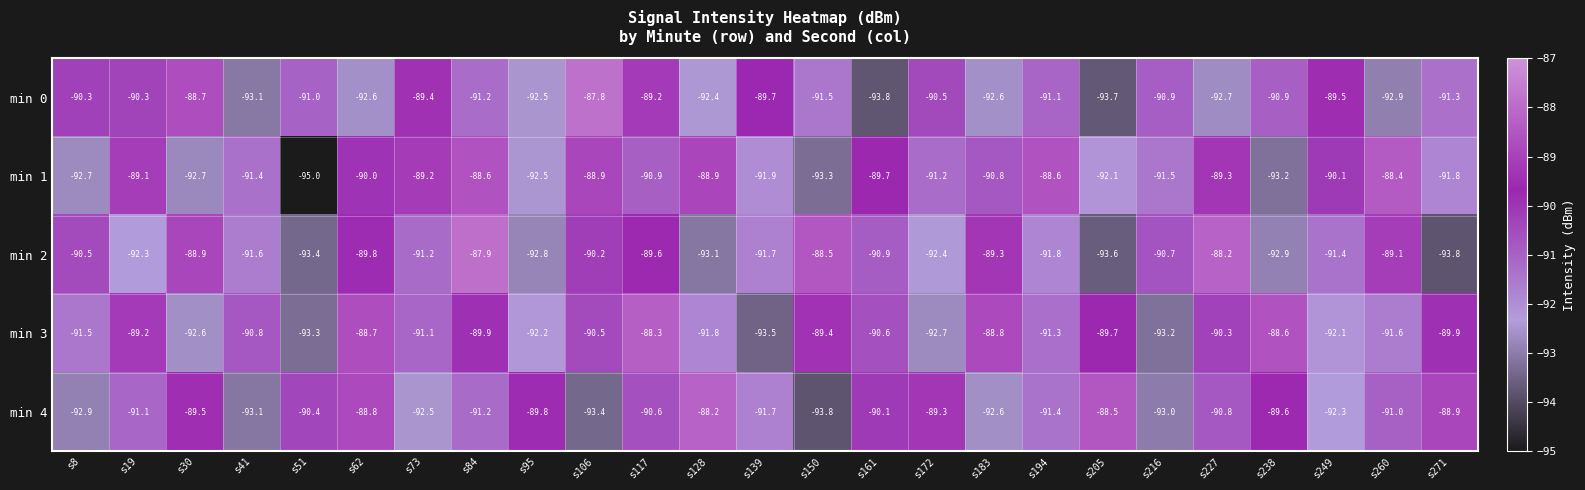

Is it true that min 4 equals -91.2 at s84?

True